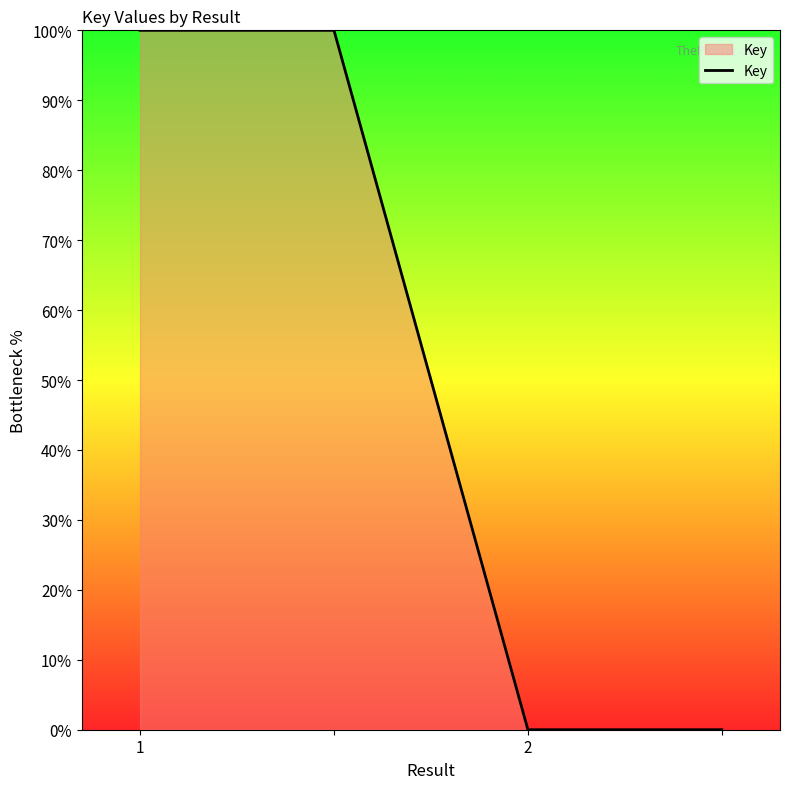

How many lines are shown in the chart?

1